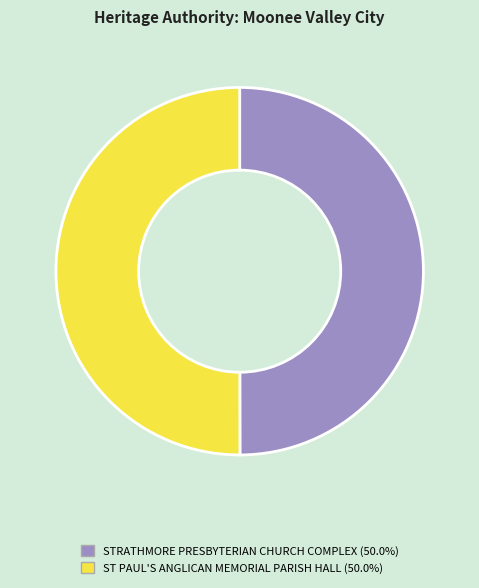

Is it true that ST PAUL'S ANGLICAN MEMORIAL PARISH HALL is 50% of the pie?

True